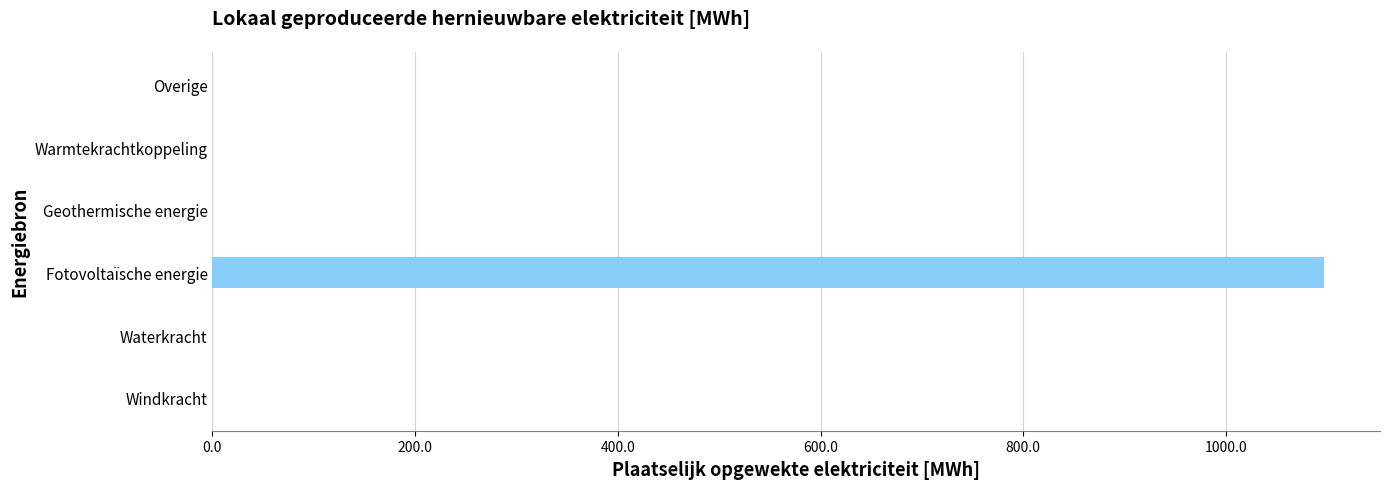

What is the change in value from Fotovoltaïsche energie to Geothermische energie?

-1097.1